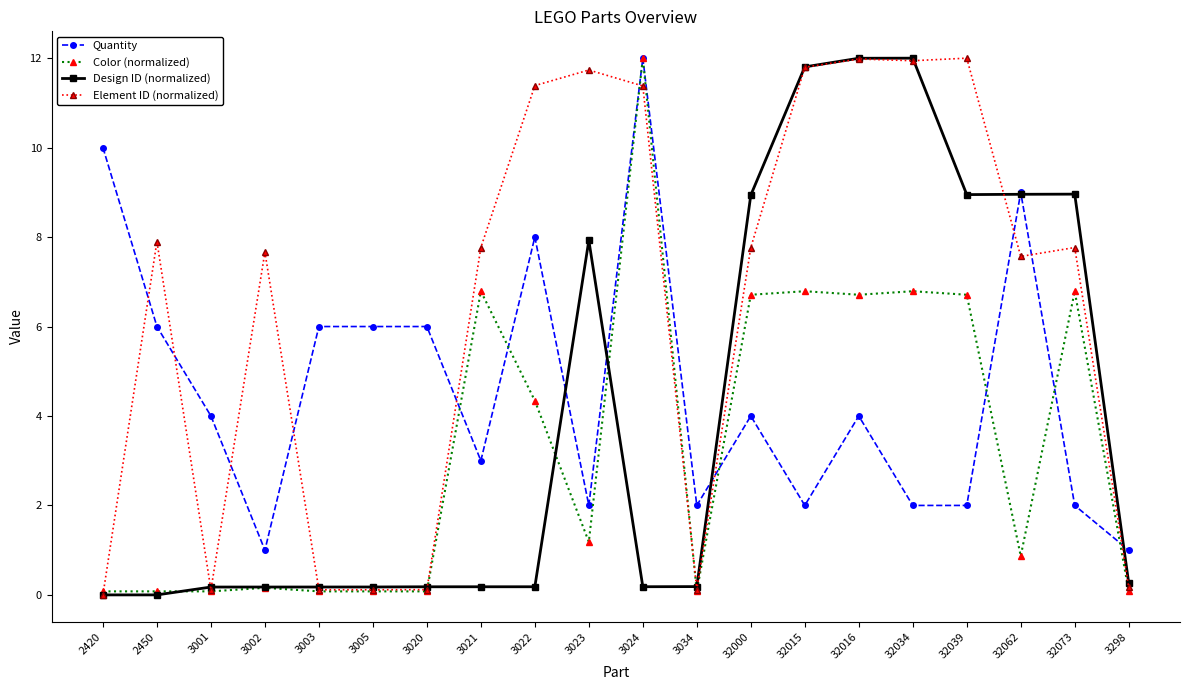

True or false: Element ID (normalized) has more than 0 interior local peaks.

True